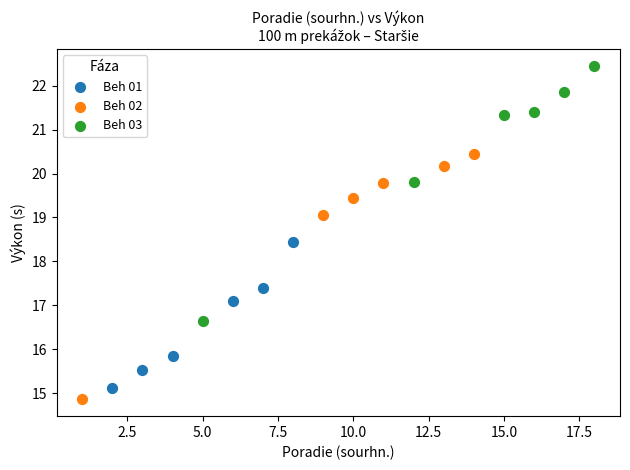

Which series has the widest spread of Y values?

Beh 03